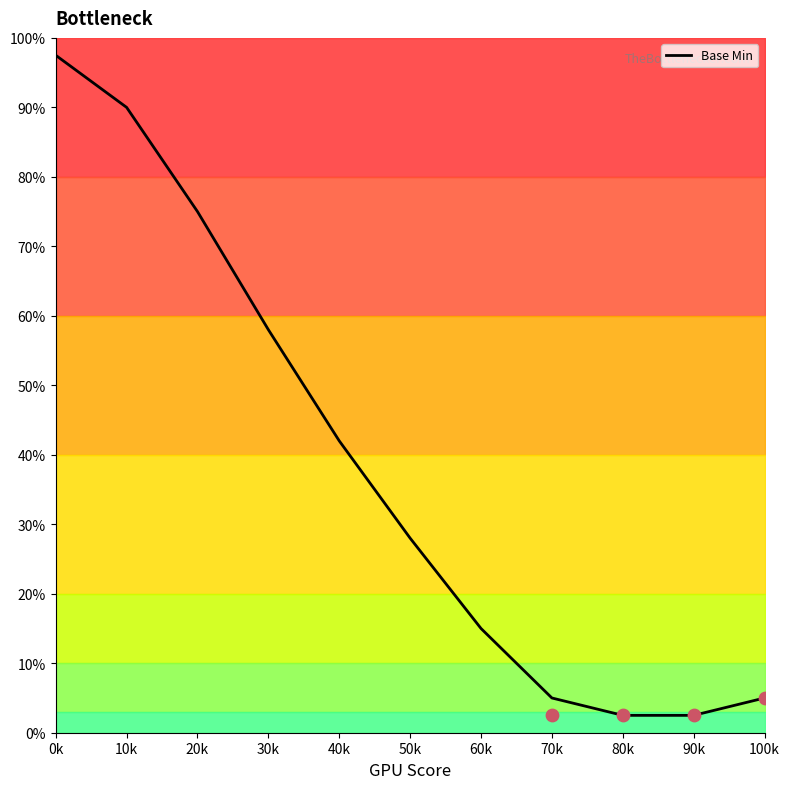

What is the change in value from 30k to 90k?

-55.5